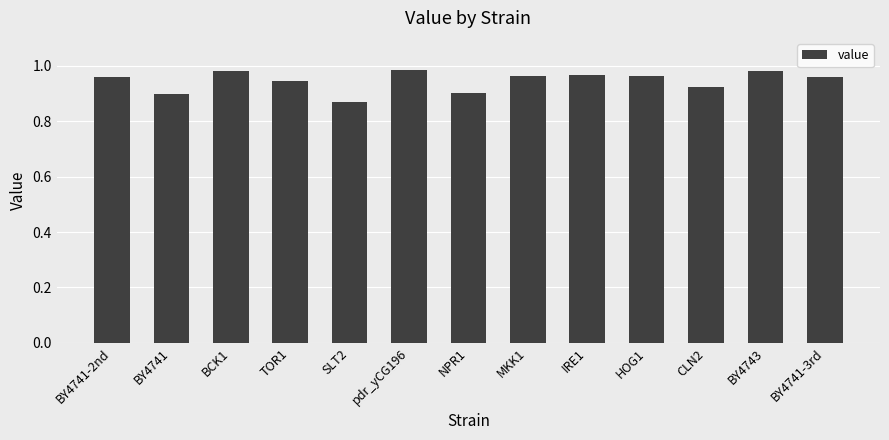

The value at BY4741 is 1.2. True or false?

False